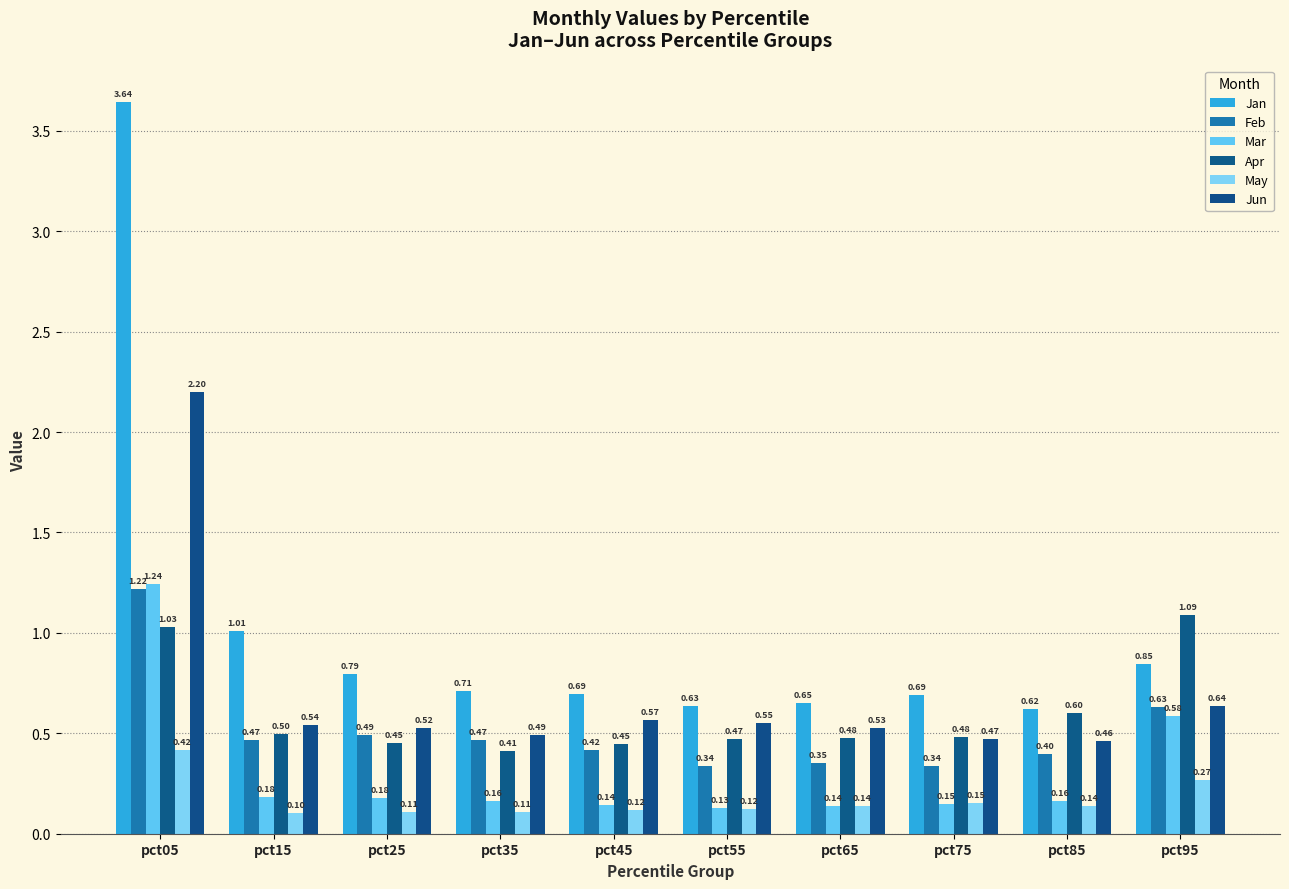

Count the May values in the range 0 to 1.

10